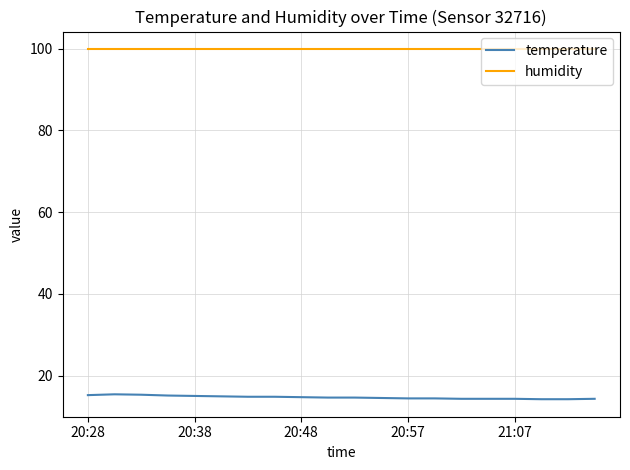

Which series has the largest total across all categories?

humidity